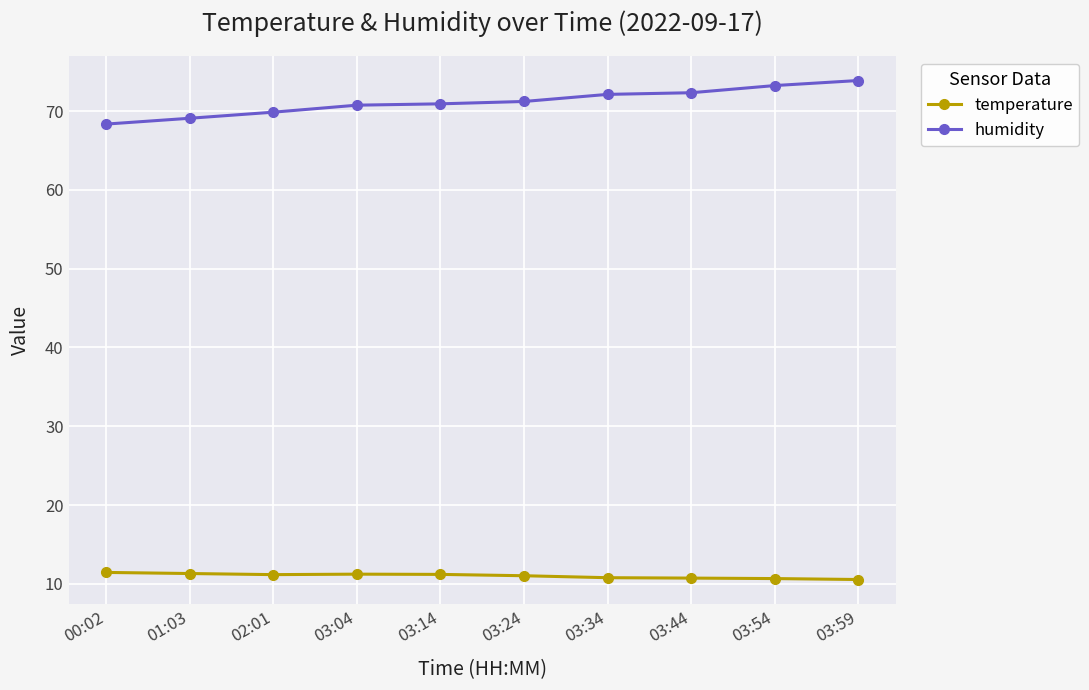

In temperature, how many points are lower than both neighbors (excluding endpoints)?

1